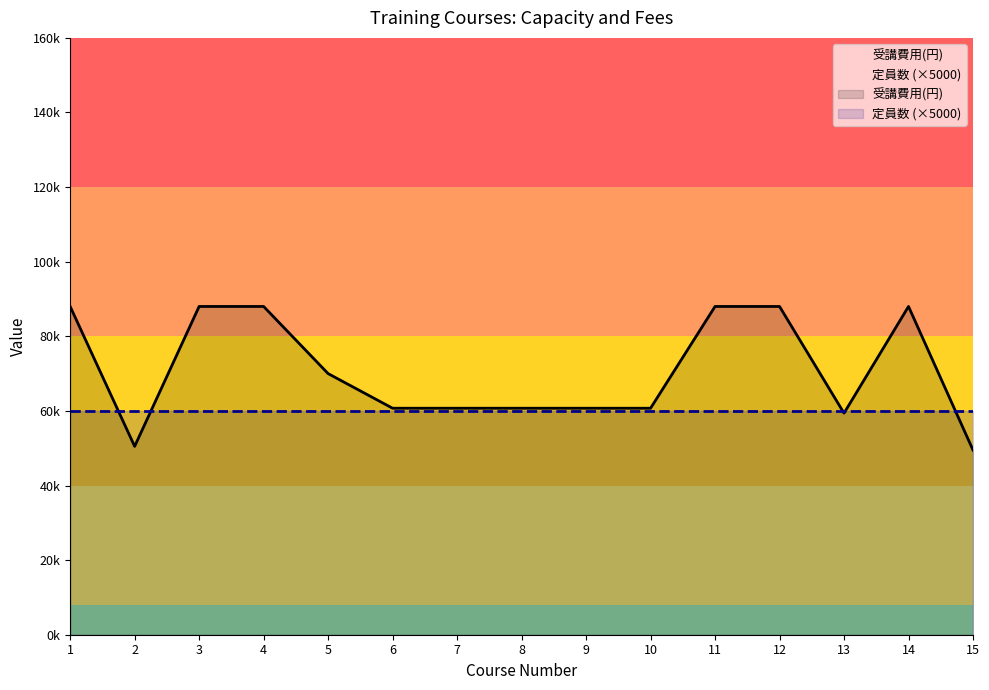

List the labels in order of value, smallest first.

15, 2, 13, 6, 7, 8, 9, 10, 5, 1, 3, 4, 11, 12, 14